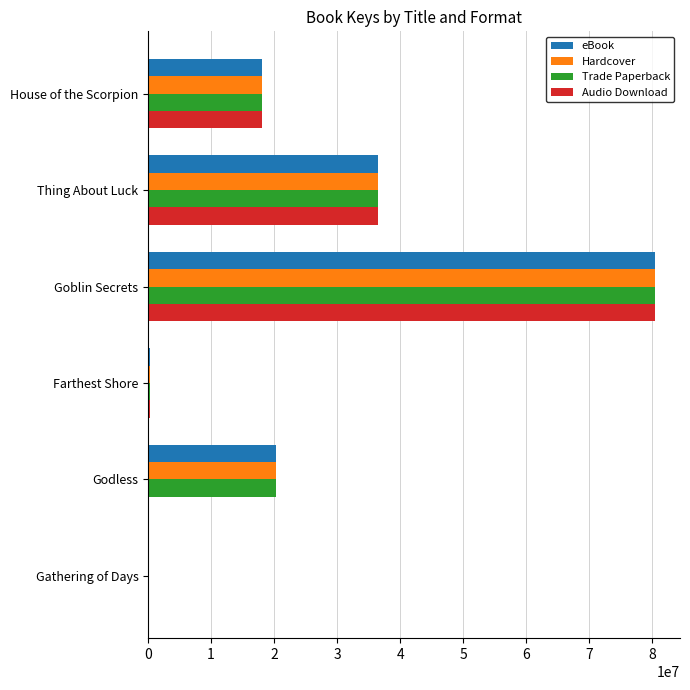

How many series are shown in this chart?

4